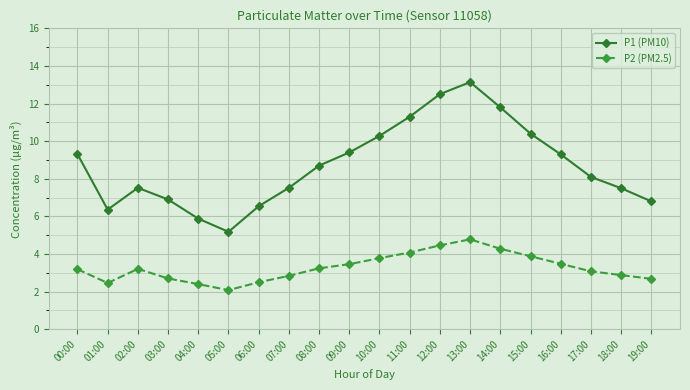

Between 03:00 and 06:00, which series saw the biggest shift?

P1 (PM10)